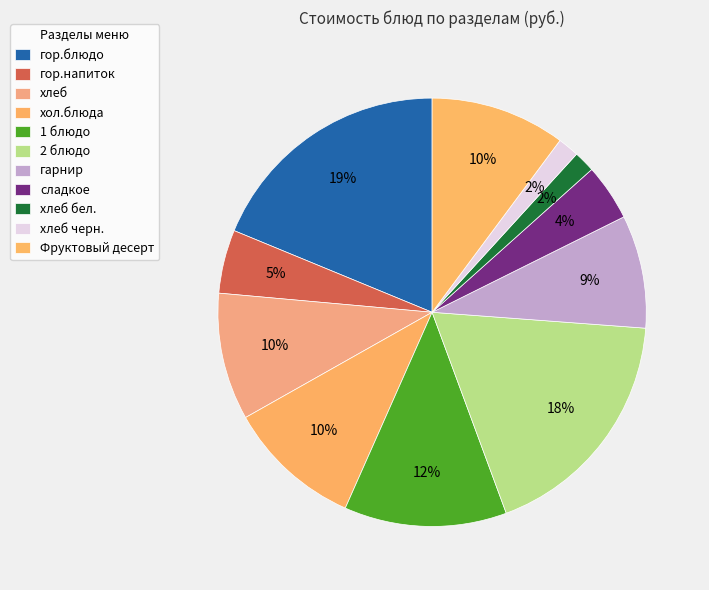

What is the ratio of the value at хол.блюда to the value at гарнир?

1.2